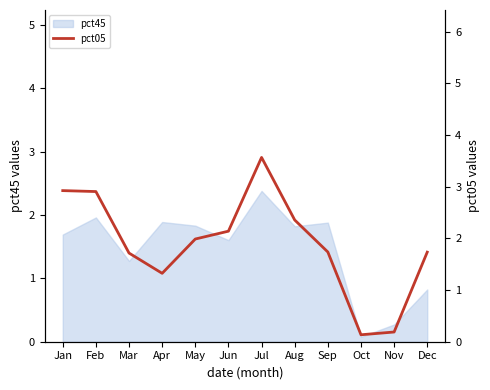

How many data points are less than 1?

2